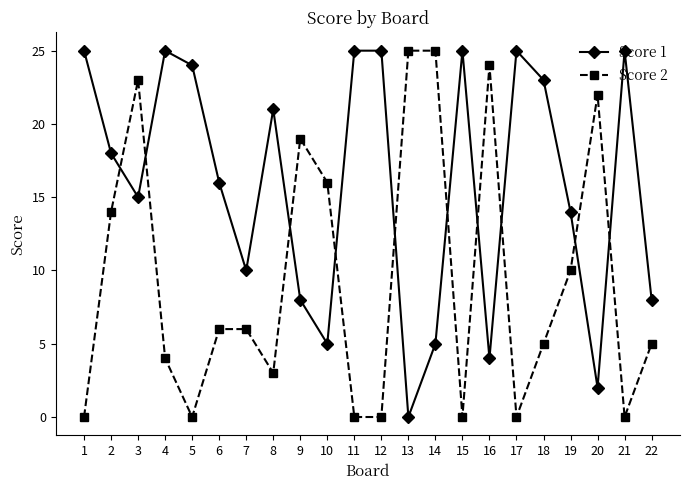

Where does the Score 2 series first go above 6?

2